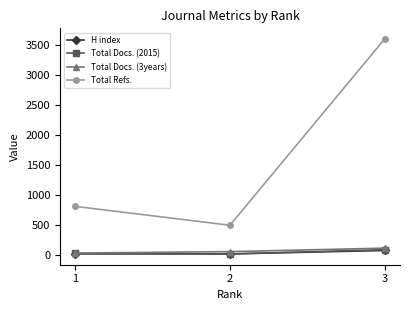

What are all the series names shown in the legend?

H index, Total Docs. (2015), Total Docs. (3years), Total Refs.